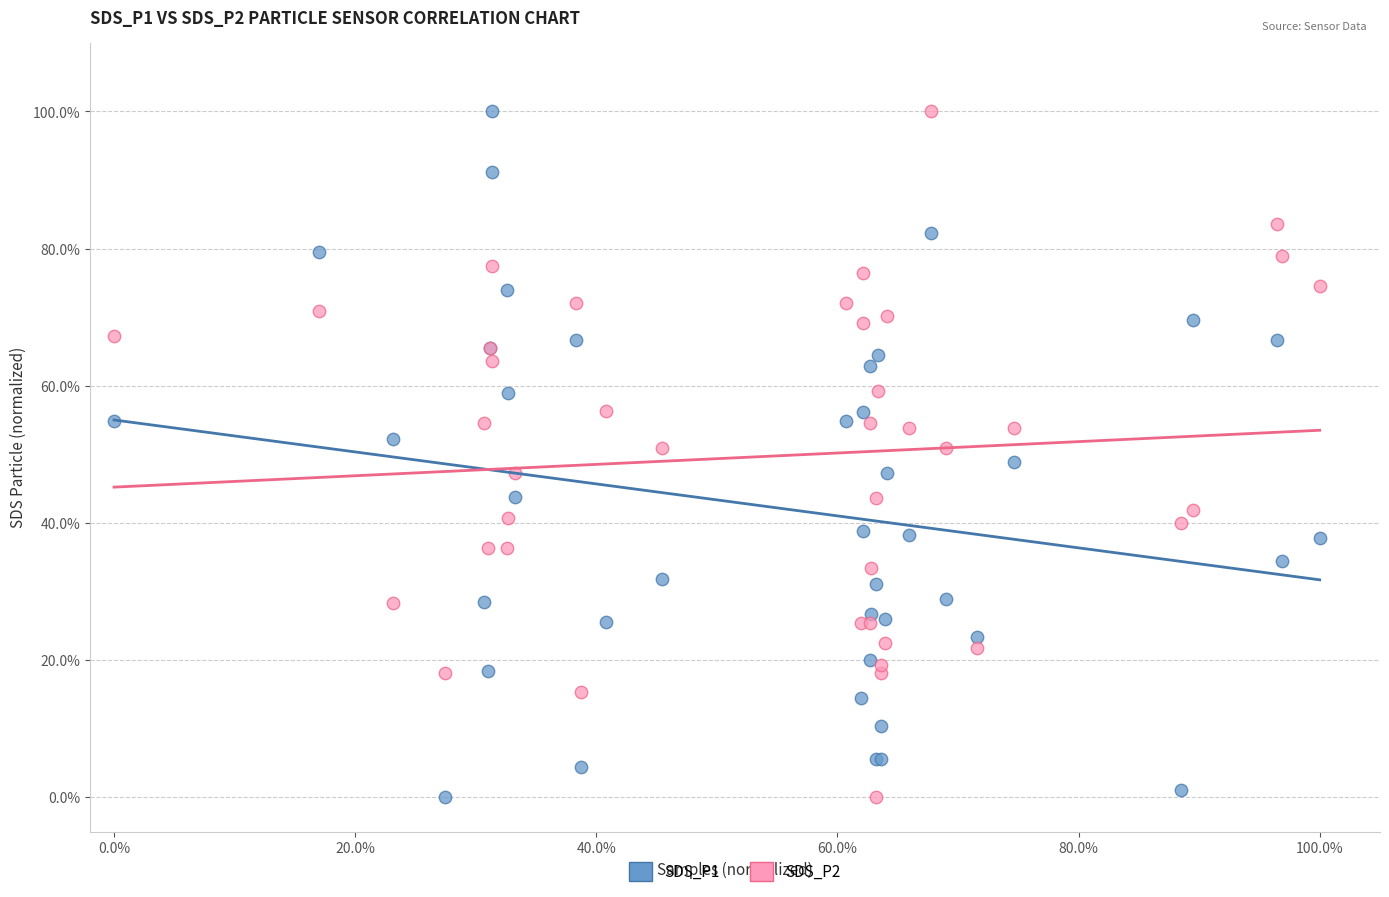

What is the X range (max minus min) for the scatter plot?

100.0